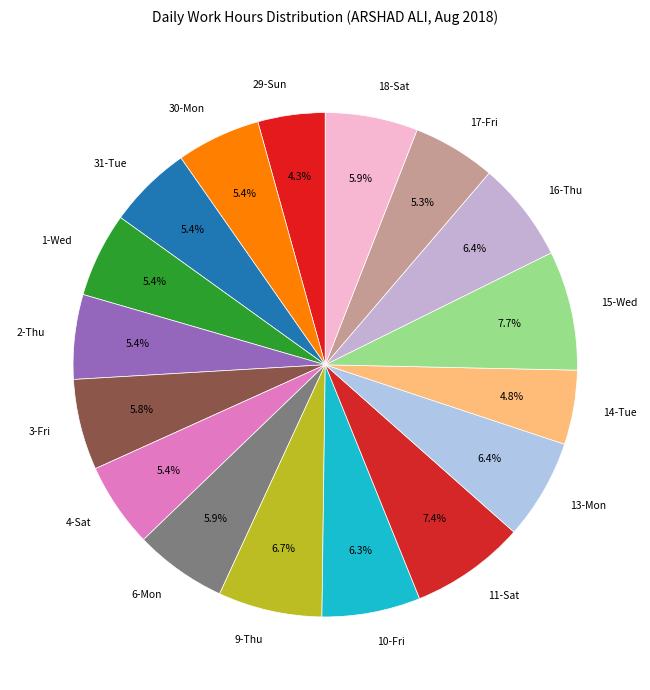

Which has a higher value, 31-Tue or 13-Mon?

13-Mon